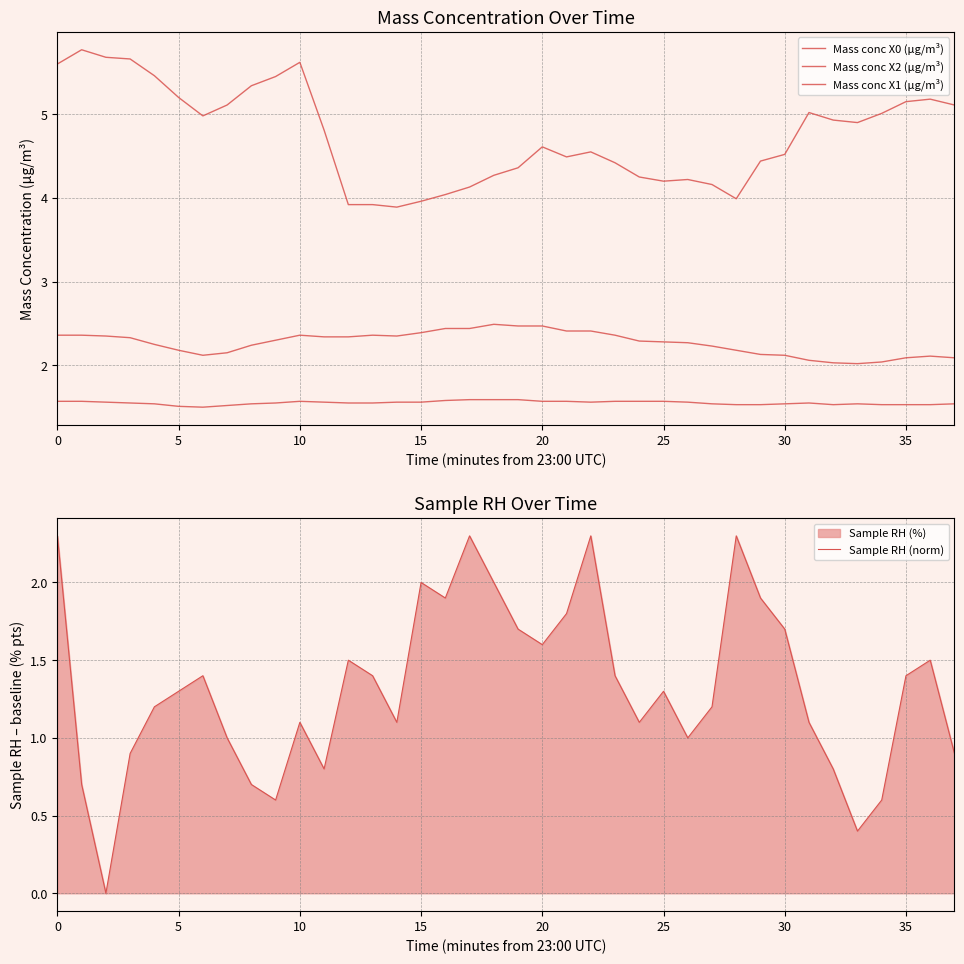

What is the maximum value for Sample RH (norm)?

2.3